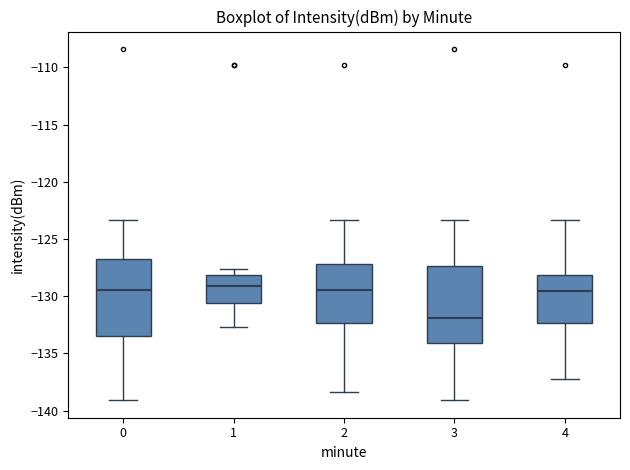

Reading left to right, transcribe this box plot: for each box, give where its median line is, the range the box spans, and where its two whiskers end, as read against the y-axis. The values are not printed on the chart, so give them approximately, as read against the axis.

0: median -129.5, box -133.5 to -126.5, whiskers -139.0 to -123.5
1: median -129.0, box -130.5 to -128.0, whiskers -132.5 to -127.5
2: median -129.5, box -132.5 to -127.0, whiskers -138.5 to -123.5
3: median -132.0, box -134.0 to -127.5, whiskers -139.0 to -123.5
4: median -129.5, box -132.5 to -128.0, whiskers -137.5 to -123.5